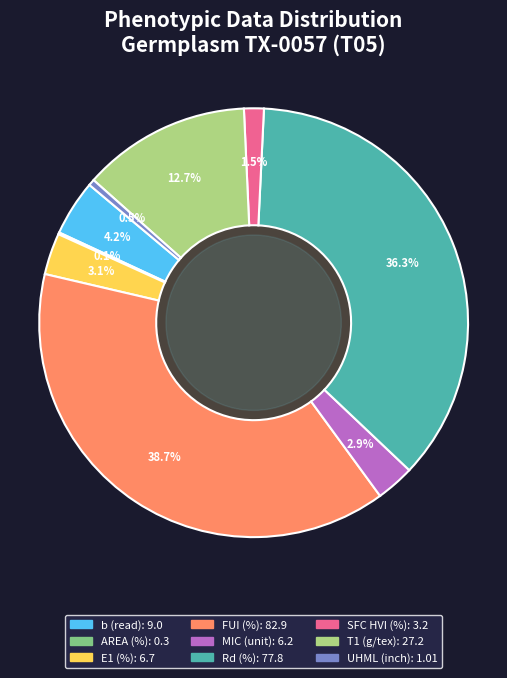

The Rd (%) slice represents 23% of the pie. True or false?

False